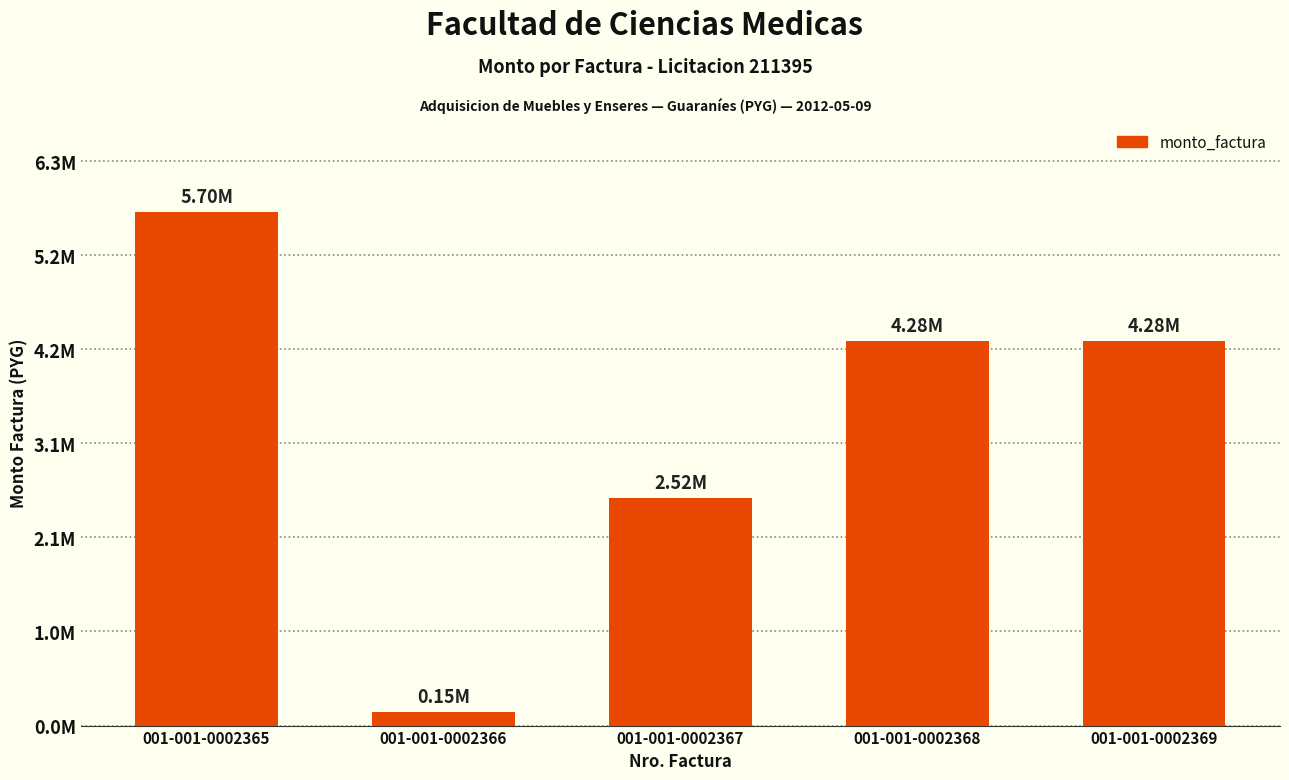

What is the value of the 3rd bar from the left?

2525000